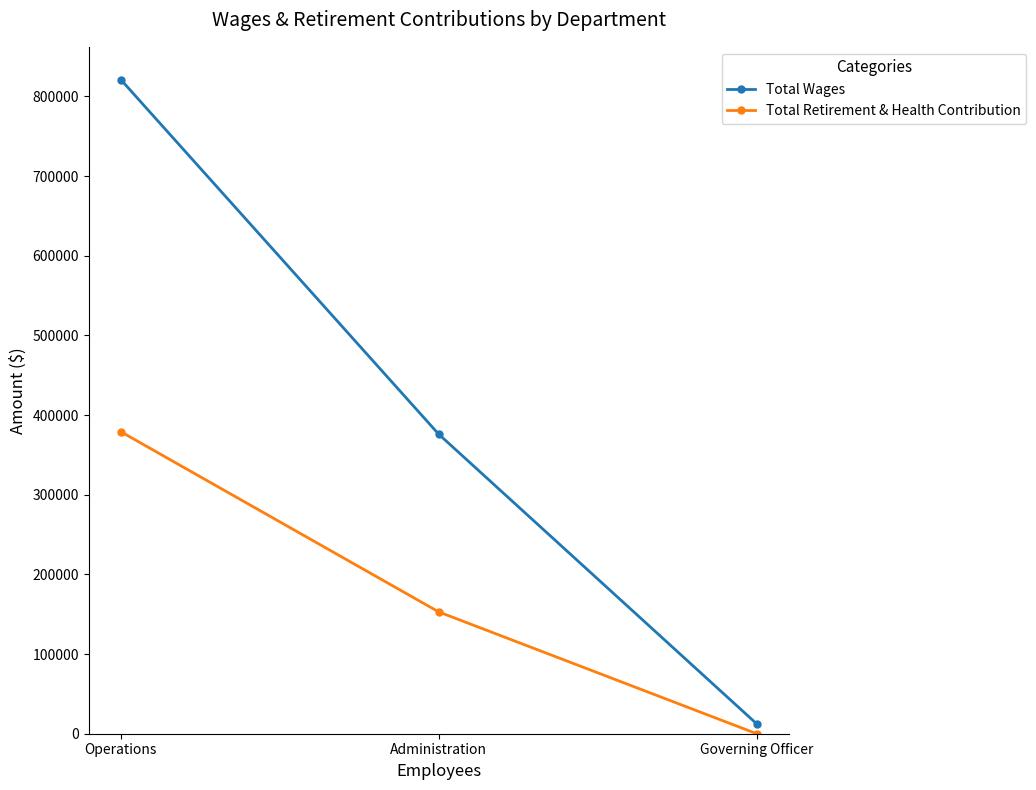

Reading right to left, transcribe all the data shown in this chart.

Total Wages: Governing Officer=12350	Administration=375963	Operations=821252
Total Retirement & Health Contribution: Governing Officer=0	Administration=152905	Operations=379184